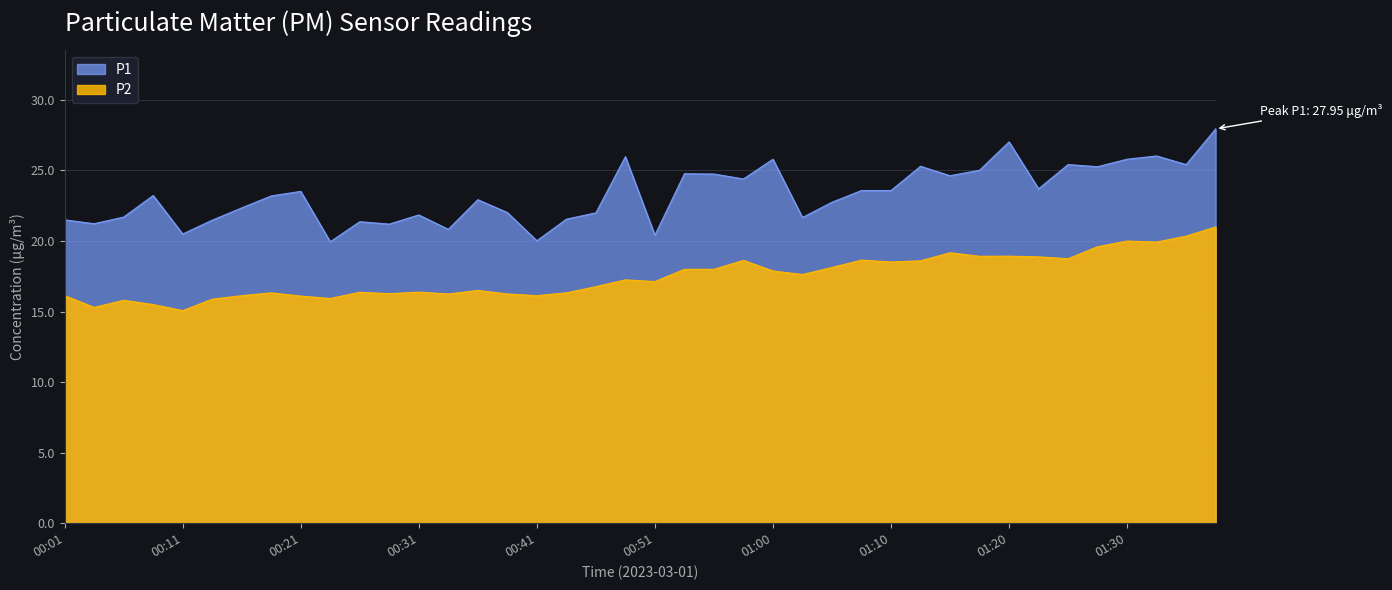

Reading left to right, list all the values displayed in this chart.

P1: 21.5	21.2	21.7	23.2	20.5	21.5	22.4	23.2	23.5	19.9	21.4	21.2	21.9	20.8	22.9	22.0	20.0	21.6	22.0	26.0	20.4	24.8	24.8	24.4	25.8	21.7	22.8	23.6	23.6	25.3	24.6	25.0	27.0	23.7	25.4	25.3	25.8	26.0	25.4	27.9
P2: 16.1	15.3	15.8	15.5	15.1	15.9	16.1	16.3	16.1	15.9	16.4	16.3	16.4	16.2	16.5	16.2	16.1	16.3	16.8	17.2	17.1	18.0	18.0	18.6	17.9	17.6	18.1	18.6	18.5	18.6	19.2	18.9	18.9	18.9	18.8	19.6	20.0	19.9	20.4	21.0